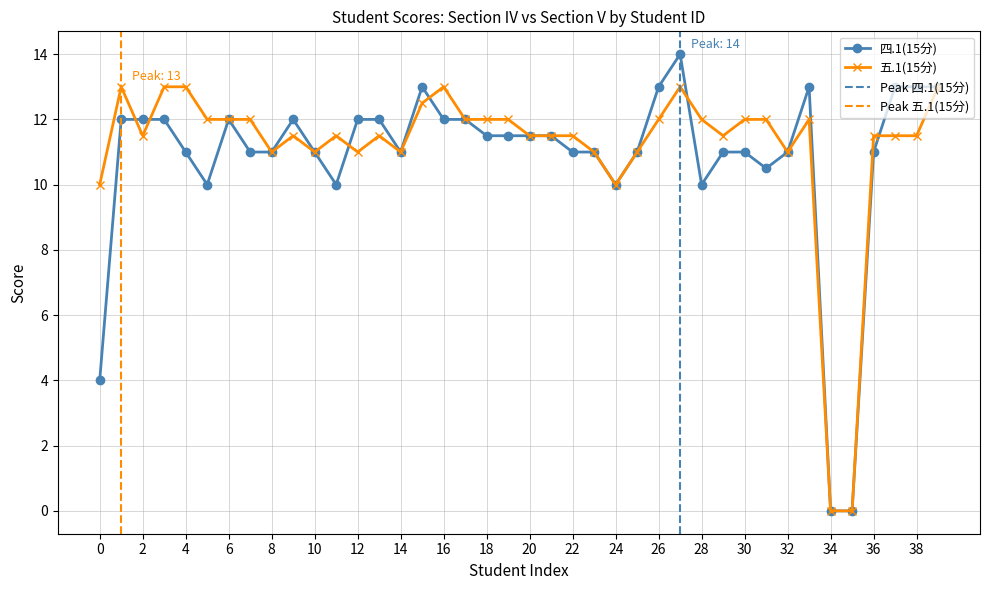

True or false: 五.1(15分) and 四.1(15分) cross at least once.

True